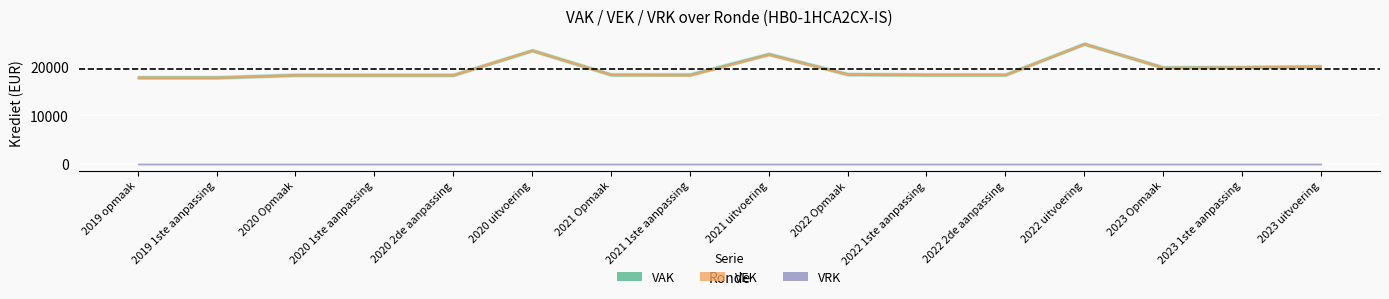

What is the value of the VEK point at the 3rd from the left?

18363